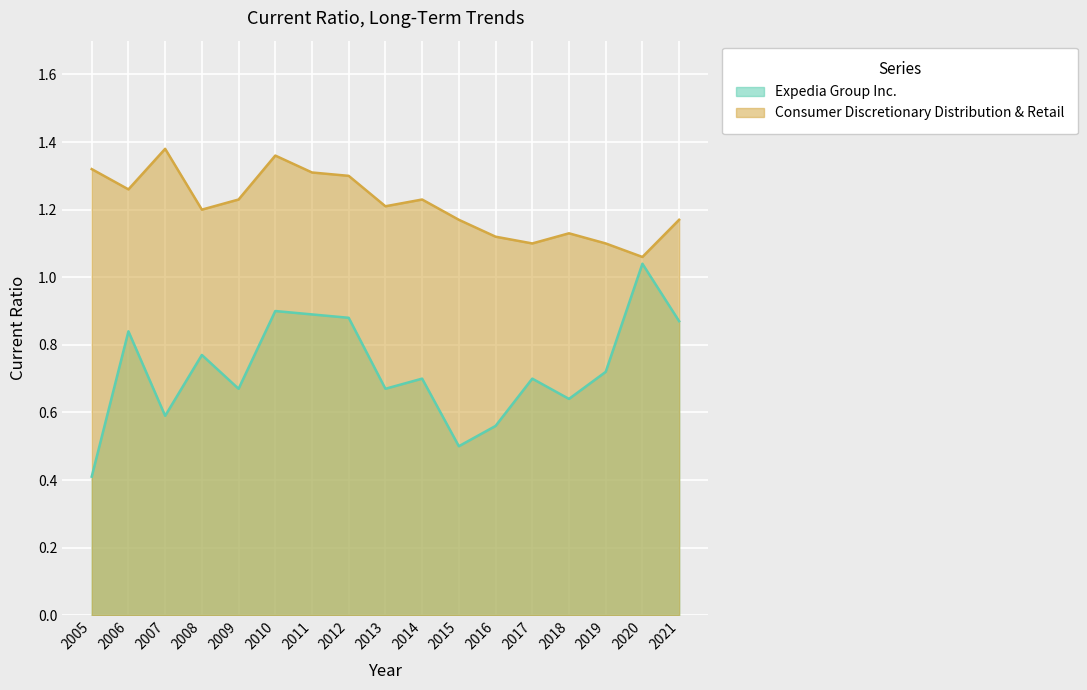

True or false: Expedia Group Inc. and Consumer Discretionary Distribution & Retail cross at least once.

False